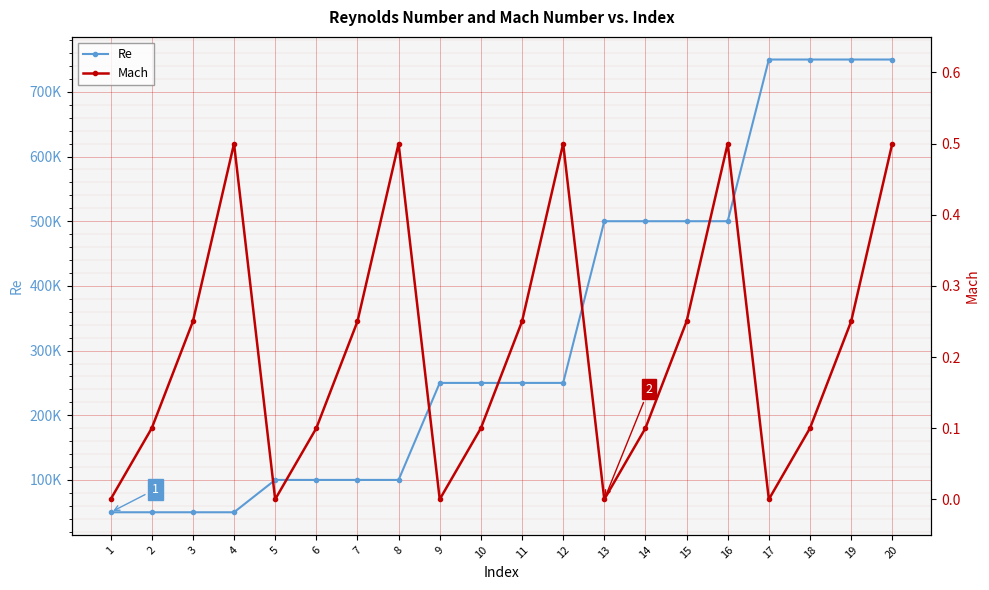

Which series has the largest total across all categories?

Re